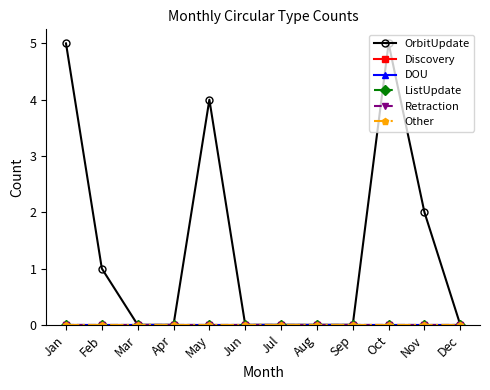

Reading right to left, transcribe all the data shown in this chart.

OrbitUpdate: 0	2	5	0	0	0	0	4	0	0	1	5
Discovery: 0	0	0	0	0	0	0	0	0	0	0	0
DOU: 0	0	0	0	0	0	0	0	0	0	0	0
ListUpdate: 0	0	0	0	0	0	0	0	0	0	0	0
Retraction: 0	0	0	0	0	0	0	0	0	0	0	0
Other: 0	0	0	0	0	0	0	0	0	0	0	0